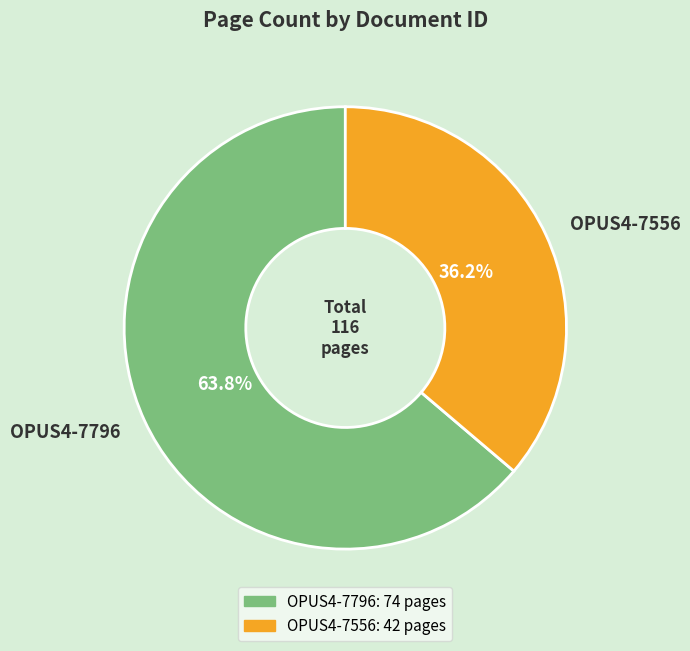

Do OPUS4-7556 and OPUS4-7796 together represent more than half of the pie?

Yes